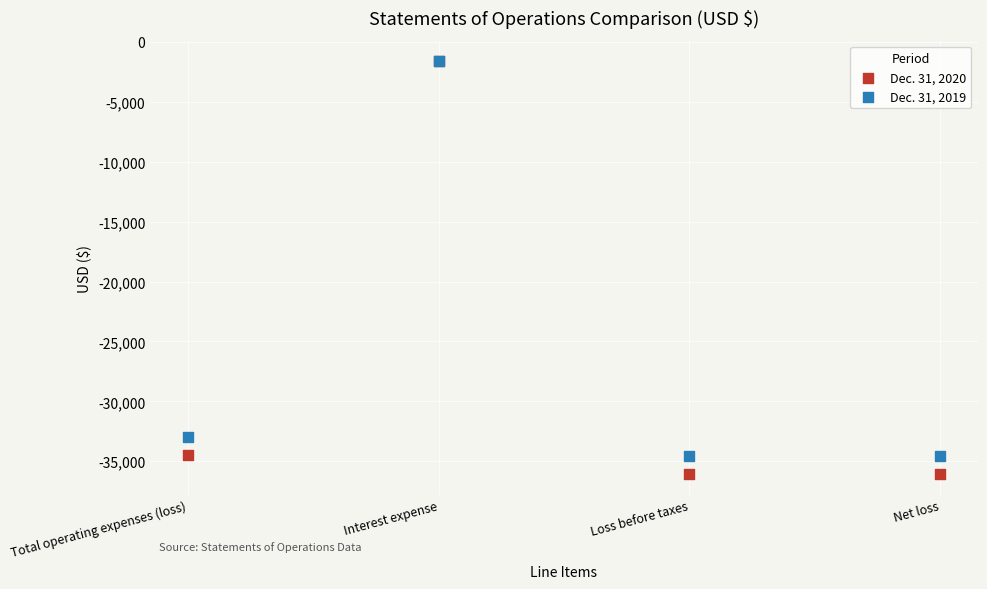

Across all series, what Y value is closest to -18853?

-32984